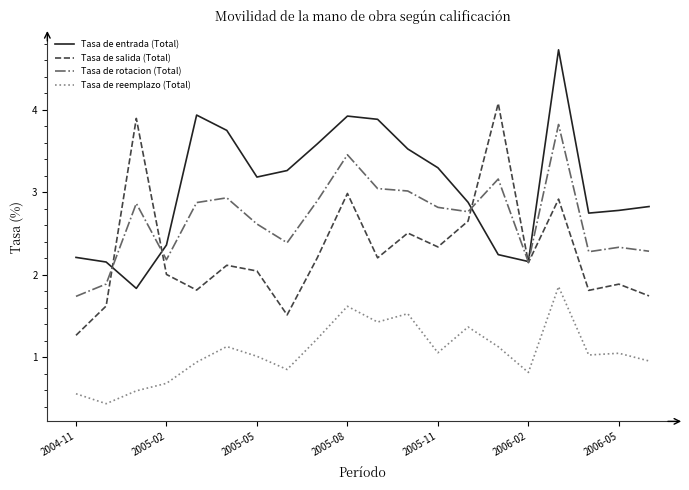

List the series in order of their overall mean, highest first.

Tasa de entrada (Total), Tasa de rotacion (Total), Tasa de salida (Total), Tasa de reemplazo (Total)